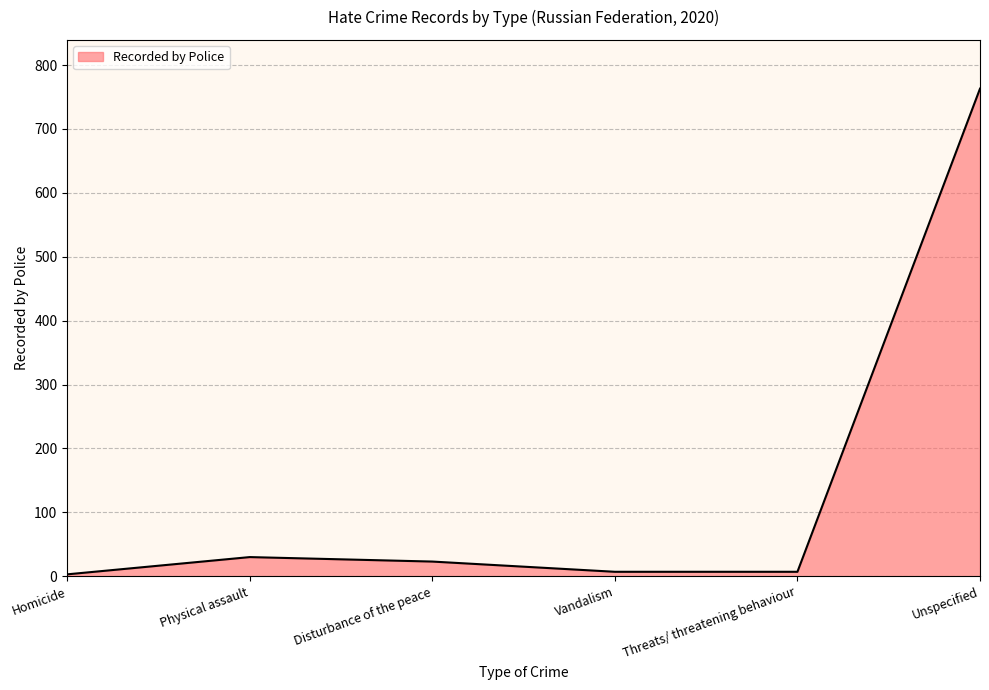

What is the sum of all values?

833